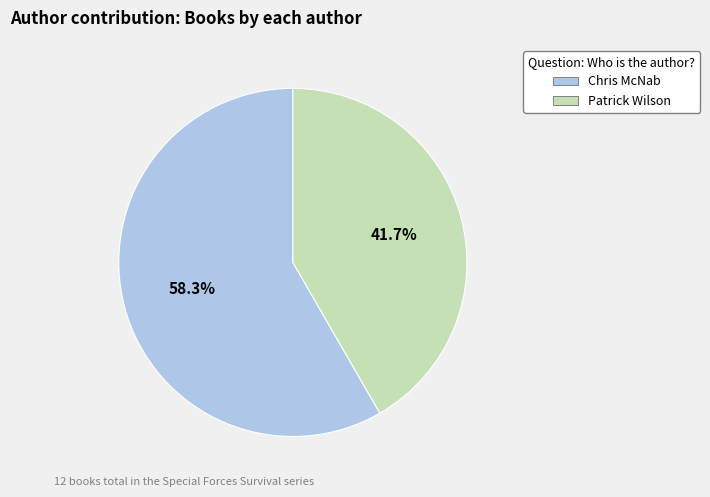

To the nearest percent, what is the average slice percentage?

50%